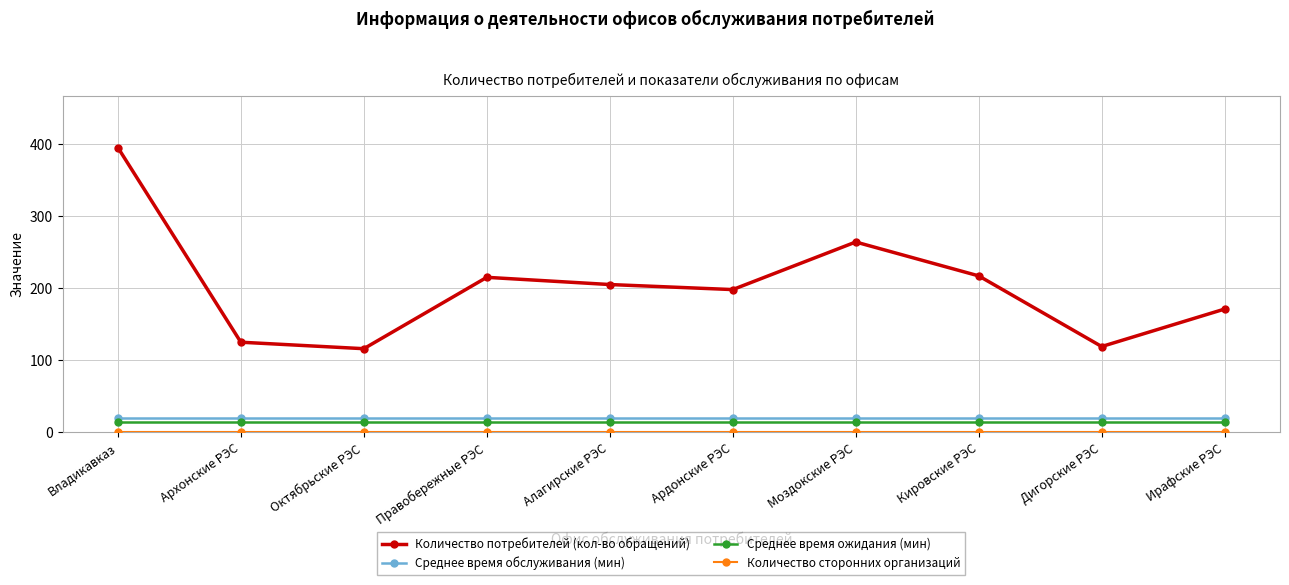

At which category does the chart reach its peak across all series?

Владикавказ